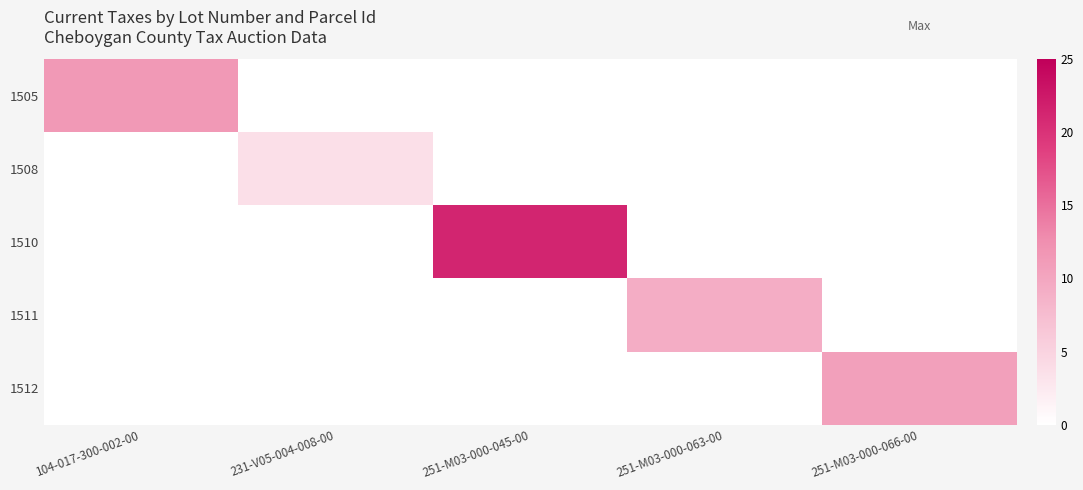

Reading left to right, transcribe all the data shown in this chart.

1505: 104-017-300-002-00=11.5	231-V05-004-008-00=0.0	251-M03-000-045-00=0.0	251-M03-000-063-00=0.0	251-M03-000-066-00=0.0
1508: 104-017-300-002-00=0.0	231-V05-004-008-00=3.5	251-M03-000-045-00=0.0	251-M03-000-063-00=0.0	251-M03-000-066-00=0.0
1510: 104-017-300-002-00=0.0	231-V05-004-008-00=0.0	251-M03-000-045-00=21.3	251-M03-000-063-00=0.0	251-M03-000-066-00=0.0
1511: 104-017-300-002-00=0.0	231-V05-004-008-00=0.0	251-M03-000-045-00=0.0	251-M03-000-063-00=9.2	251-M03-000-066-00=0.0
1512: 104-017-300-002-00=0.0	231-V05-004-008-00=0.0	251-M03-000-045-00=0.0	251-M03-000-063-00=0.0	251-M03-000-066-00=10.7